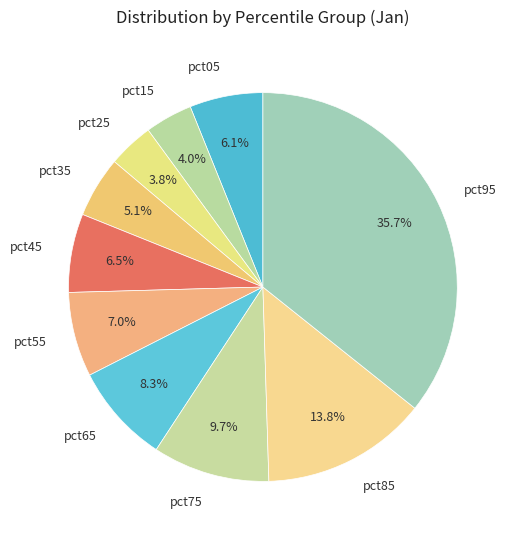

Is there a majority slice in this chart?

No